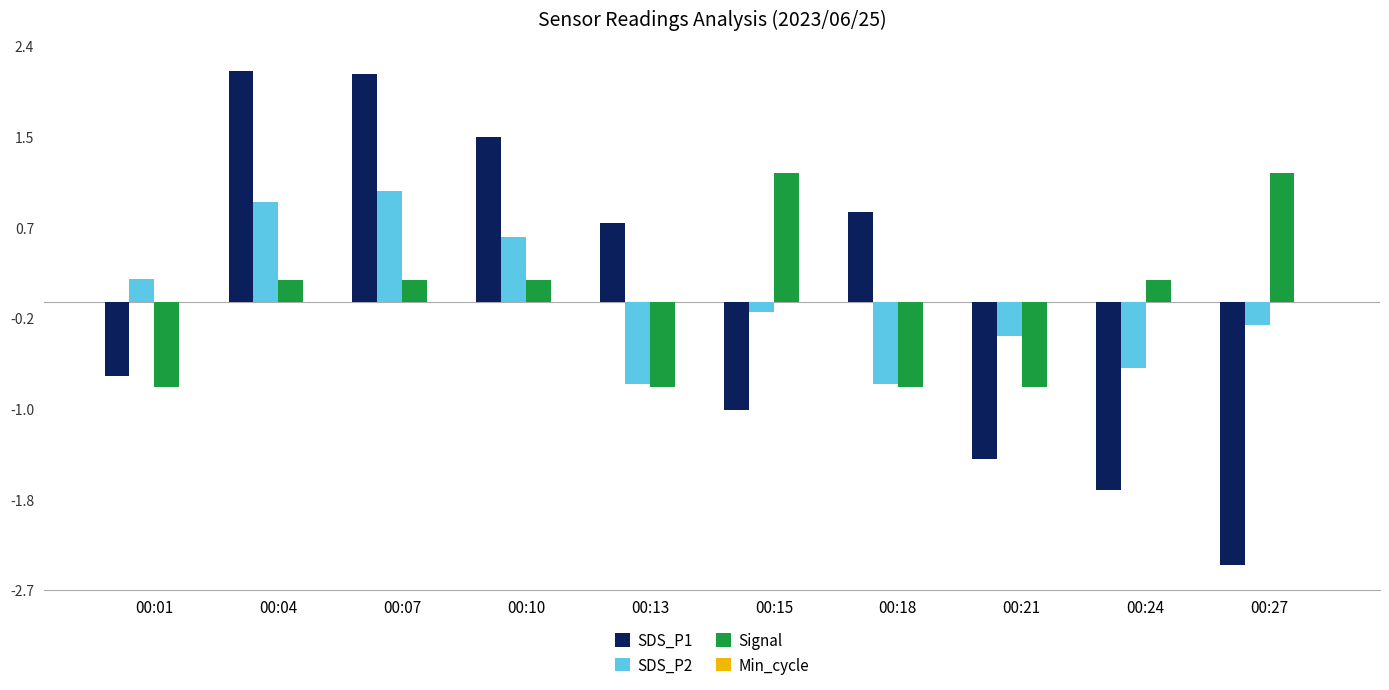

What is the difference between the maximum and minimum values in the Signal series?

2.0